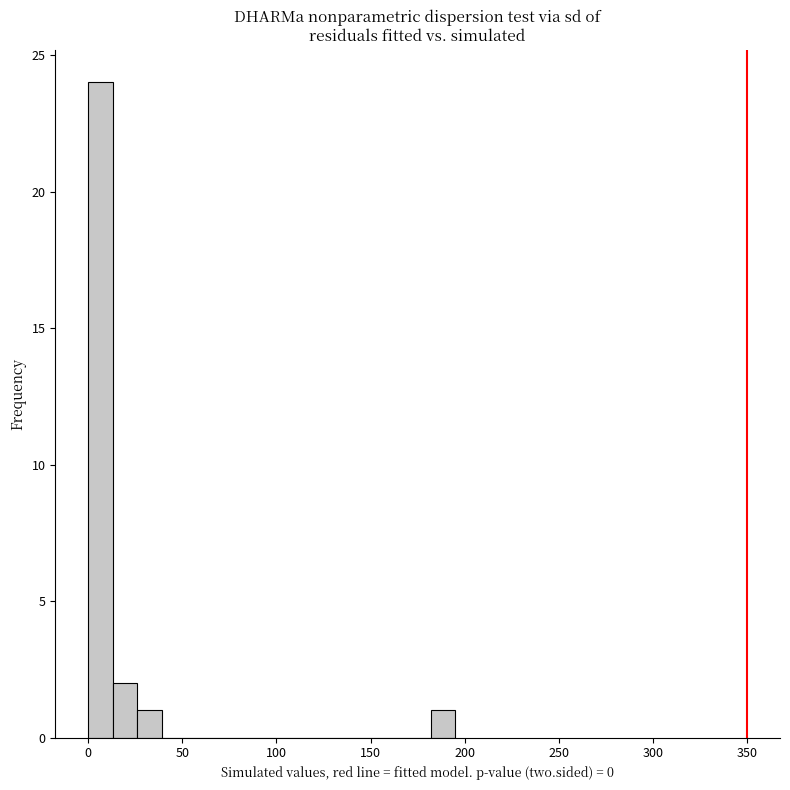

Around what value on the x-axis is the tallest bar? Give the approximate position of its centre, as read against the axis.

5